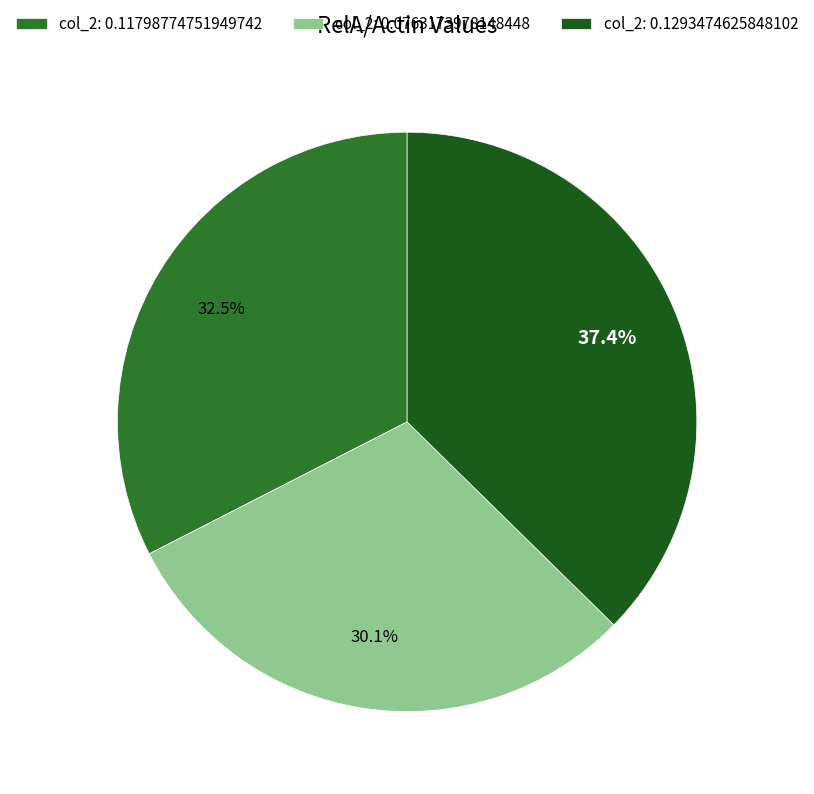

Does any single category account for the majority?

No